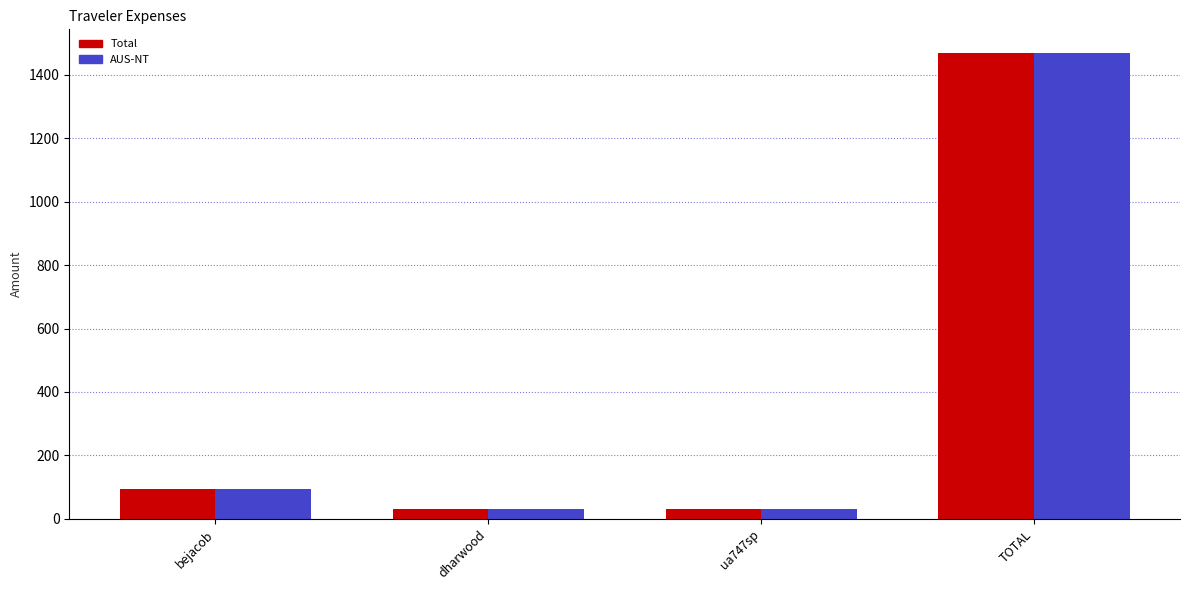

How many bars are there in total?

8